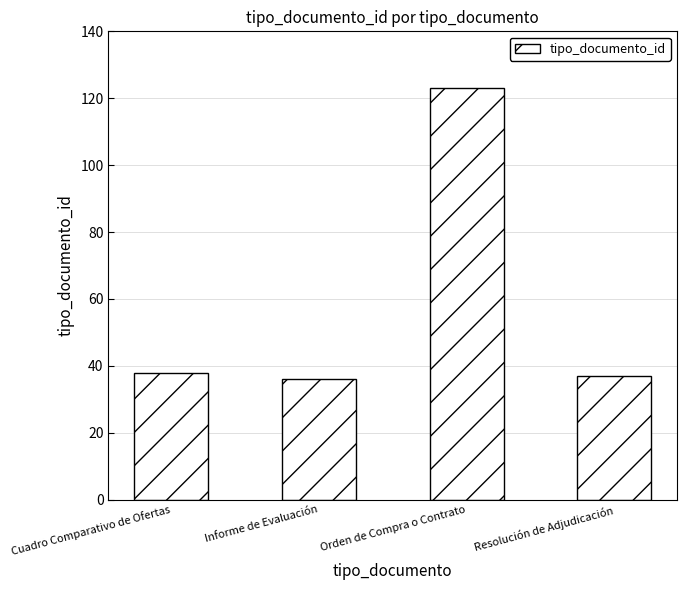

Does the chart contain stacked bars?

No